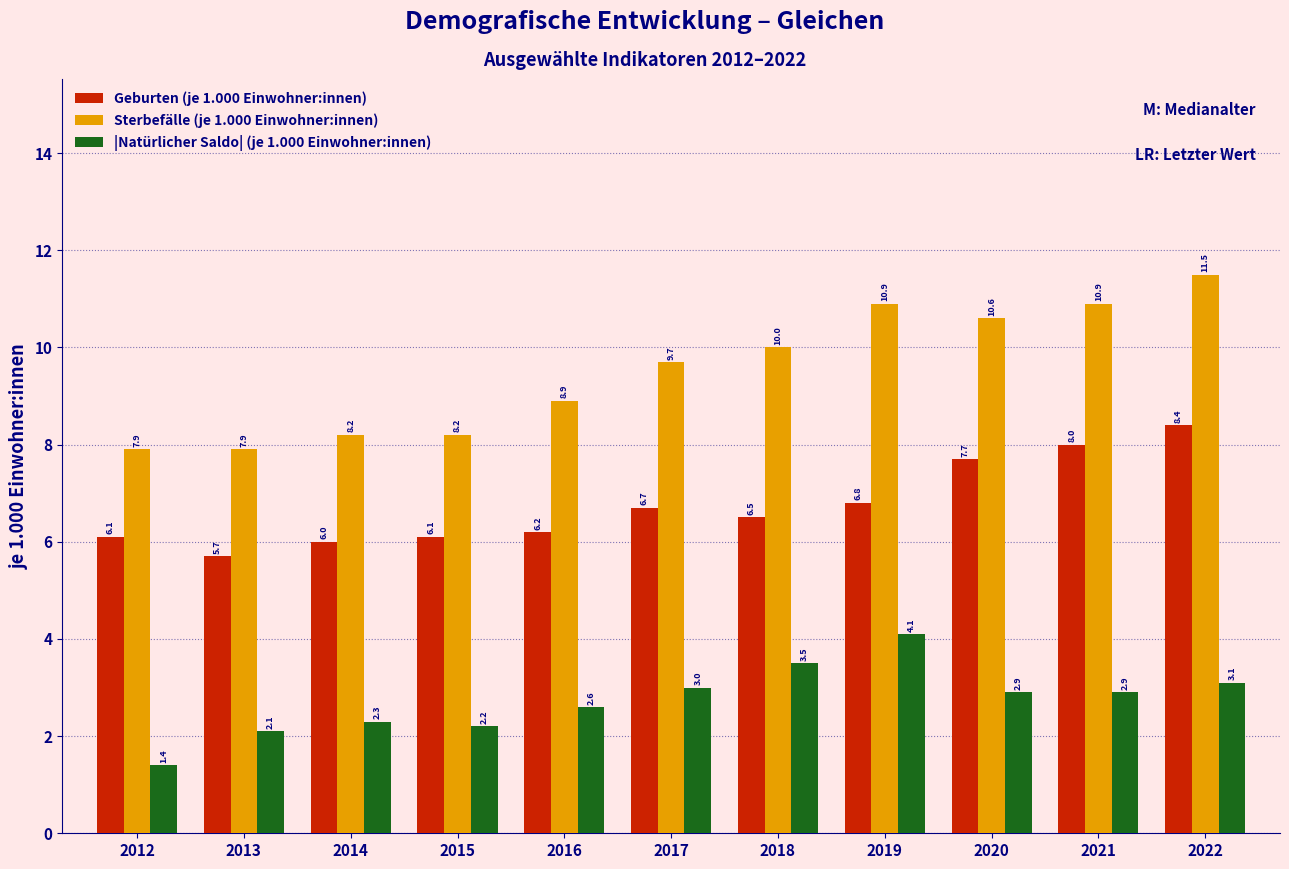

Reading right to left, list all the values displayed in this chart.

Geburten (je 1.000 Einwohner:innen): 8.4	8.0	7.7	6.8	6.5	6.7	6.2	6.1	6.0	5.7	6.1
Sterbefälle (je 1.000 Einwohner:innen): 11.5	10.9	10.6	10.9	10.0	9.7	8.9	8.2	8.2	7.9	7.9
|Natürlicher Saldo| (je 1.000 Einwohner:innen): 3.1	2.9	2.9	4.1	3.5	3.0	2.6	2.2	2.3	2.1	1.4